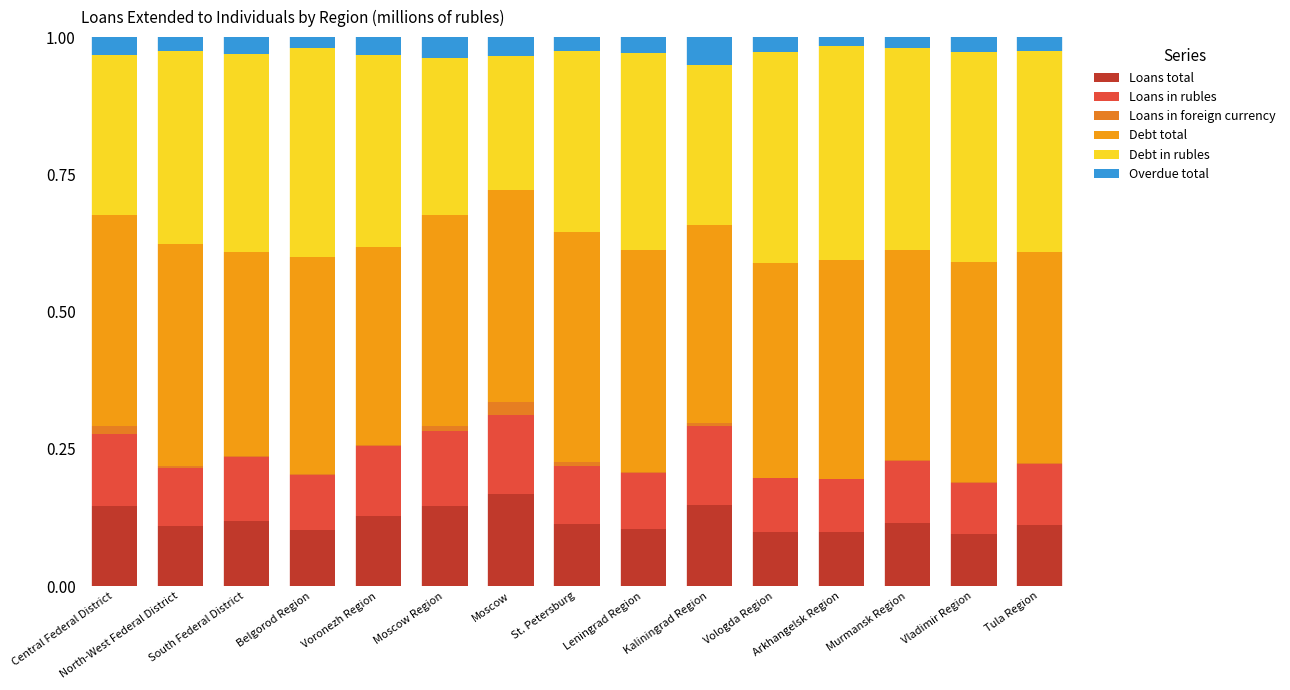

Which series has the widest spread of values?

Debt in rubles